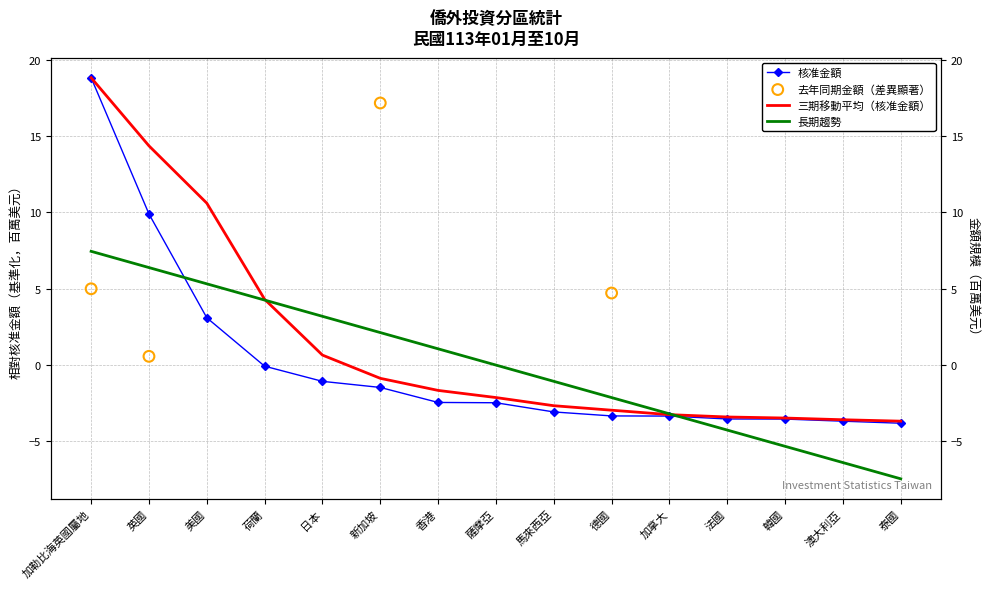

Between 香港 and 日本, which is larger?

日本